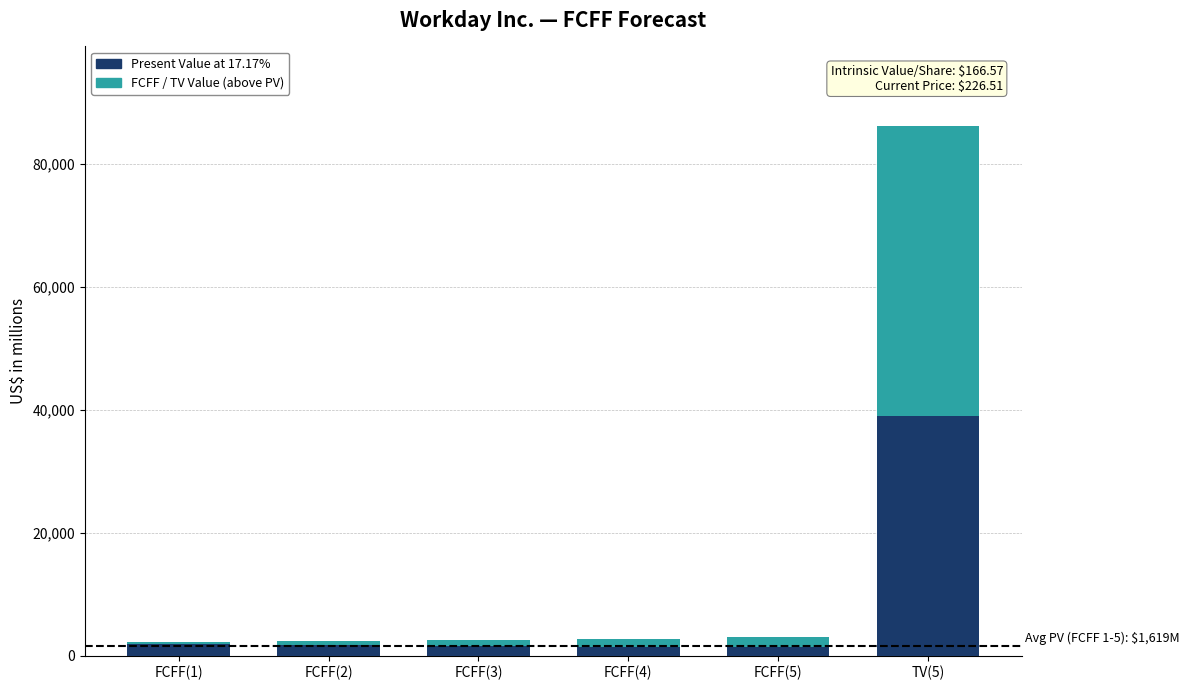

Is it true that Present Value at 17.17% equals 1560 at FCFF(3)?

True